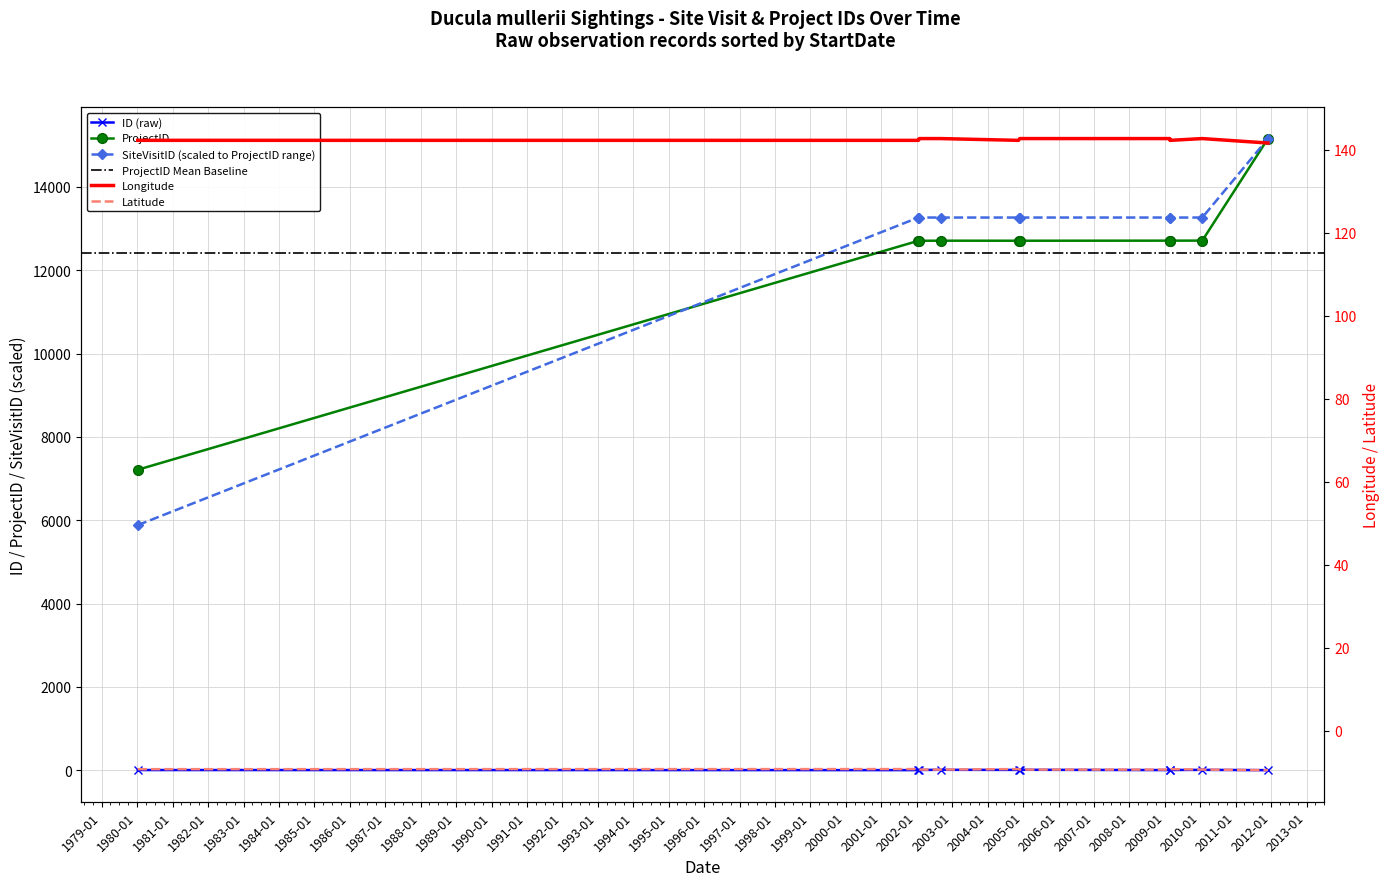

The value of SiteVisitID at 1980-01-07 is 3077.8. True or false?

False